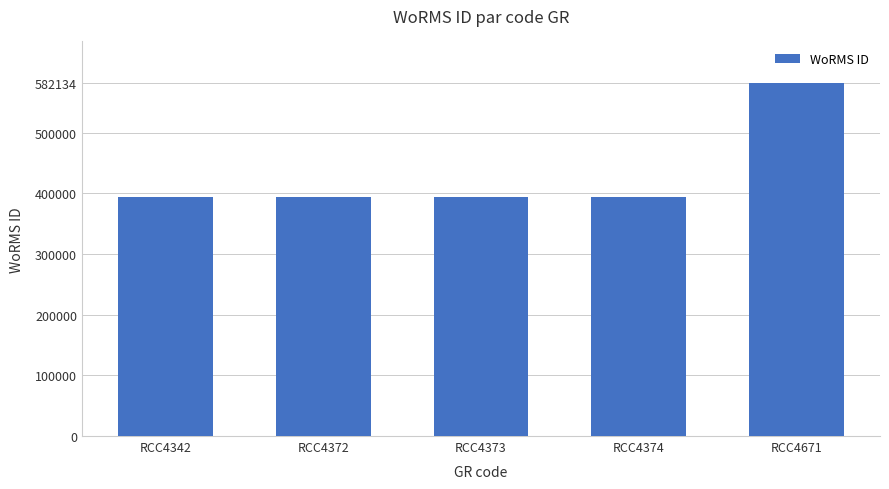

Does the chart contain any negative values?

No